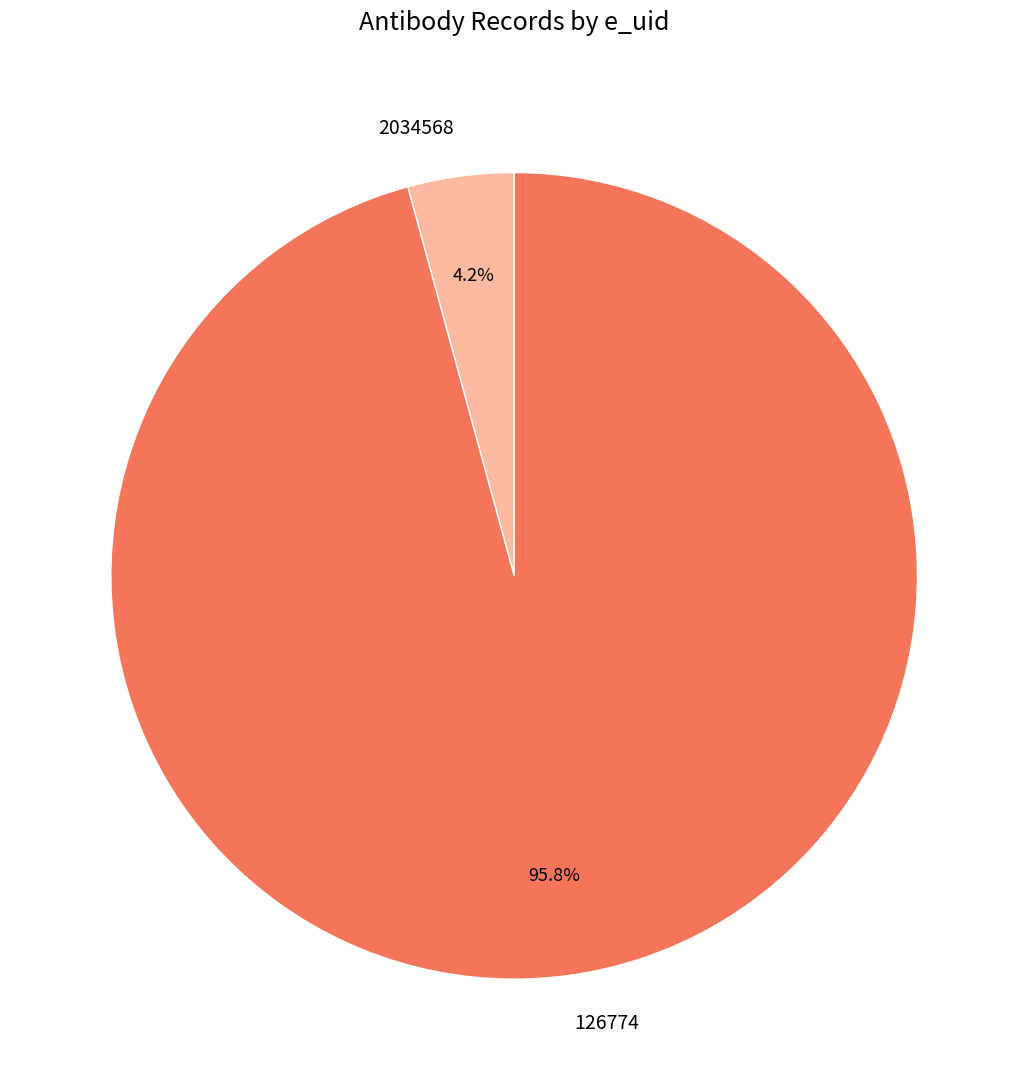

Which has a higher value, 2034568 or 126774?

126774